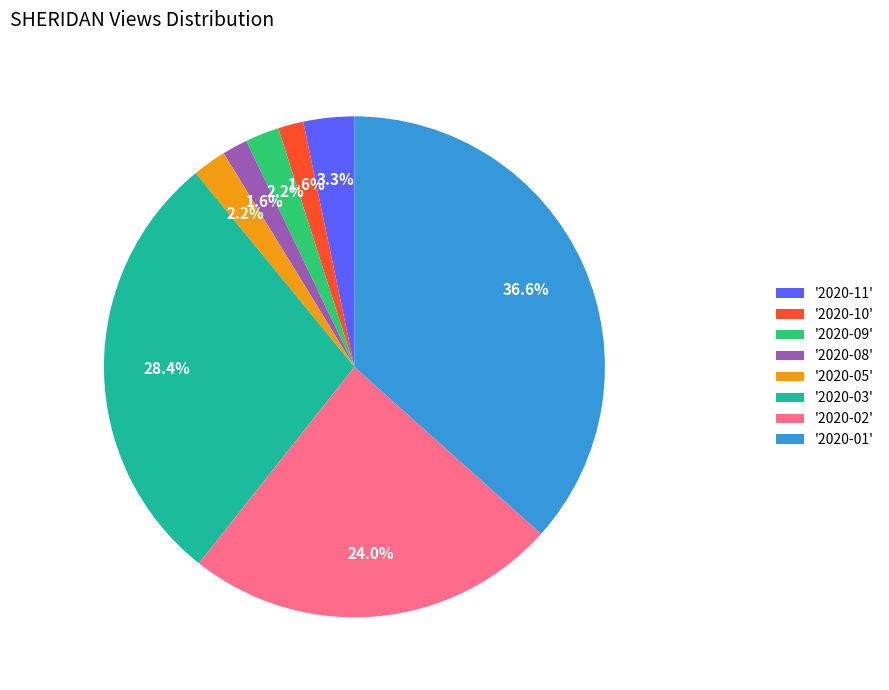

Does '2020-01' represent more than half of the total?

No